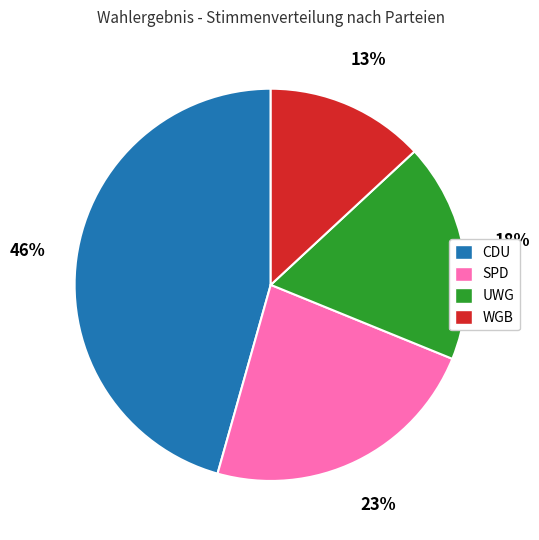

To the nearest percent, what percentage of the pie is CDU?

46%